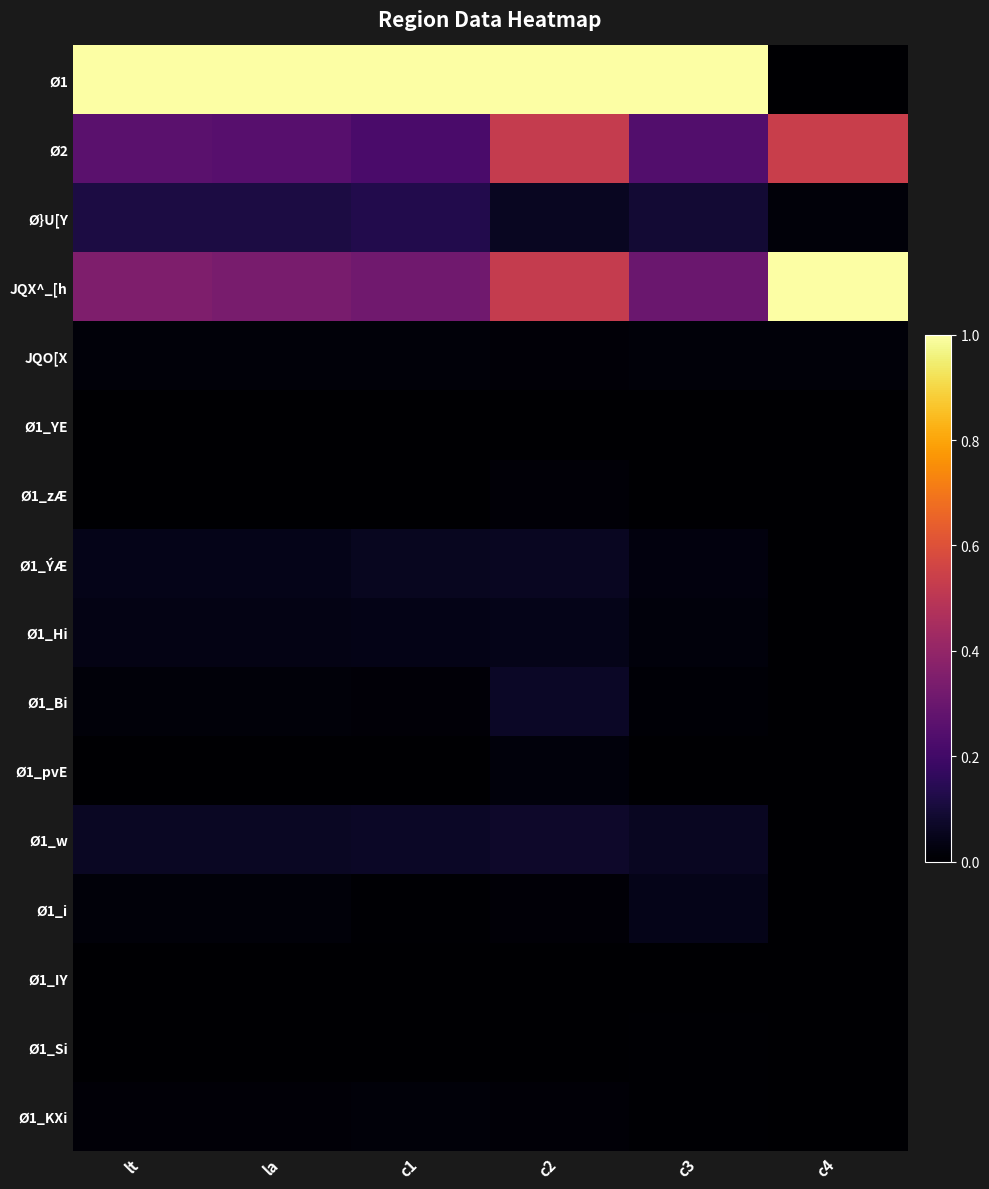

Between lt and c2, which is larger?

lt